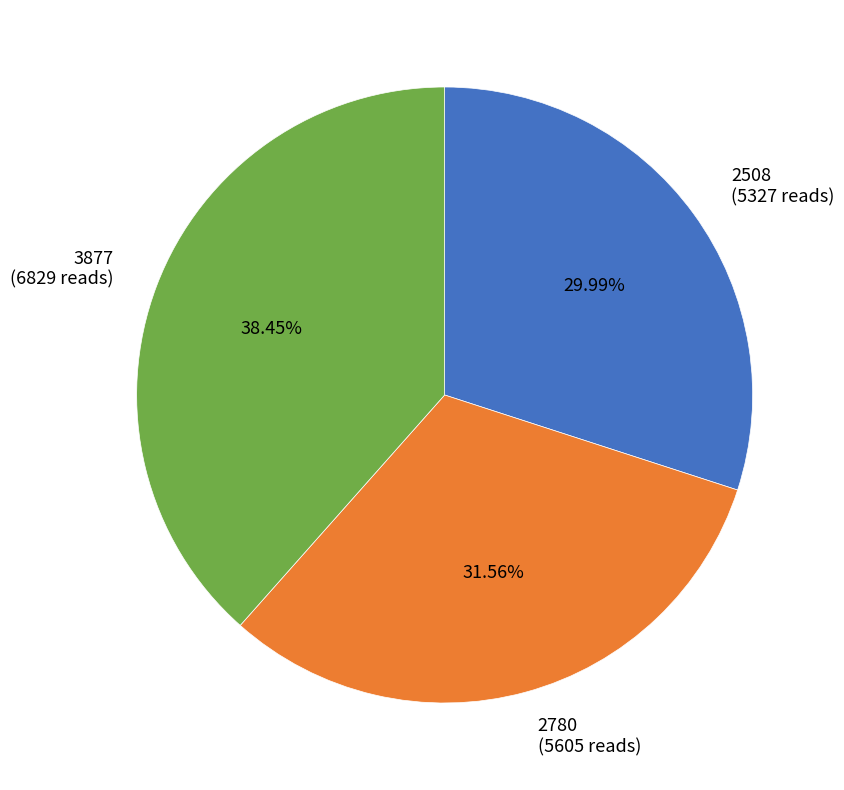

To the nearest percent, what percentage of the pie is 2780?

32%